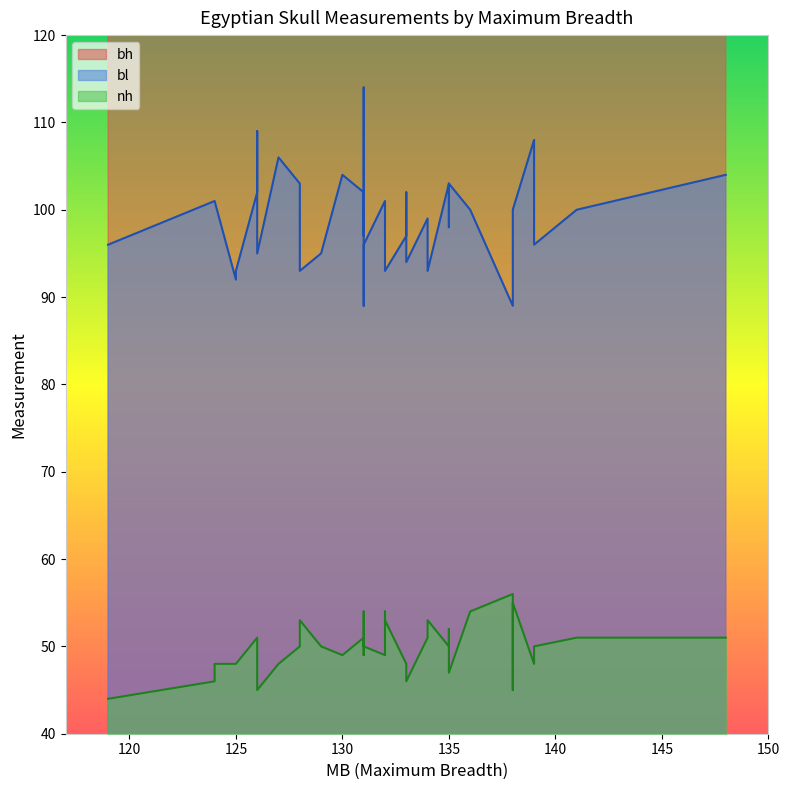

True or false: bl has a value of 44 at 39.

False